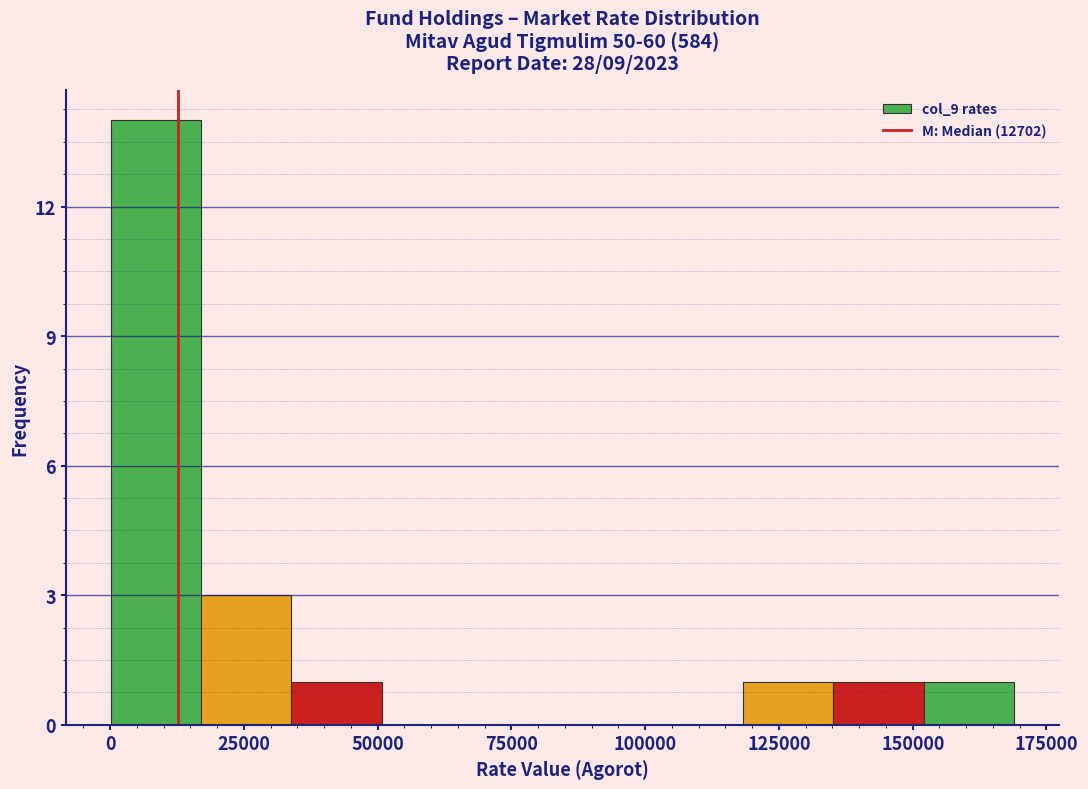

Read against the x-axis, roughly where is the centre of the tallest bar?

10000